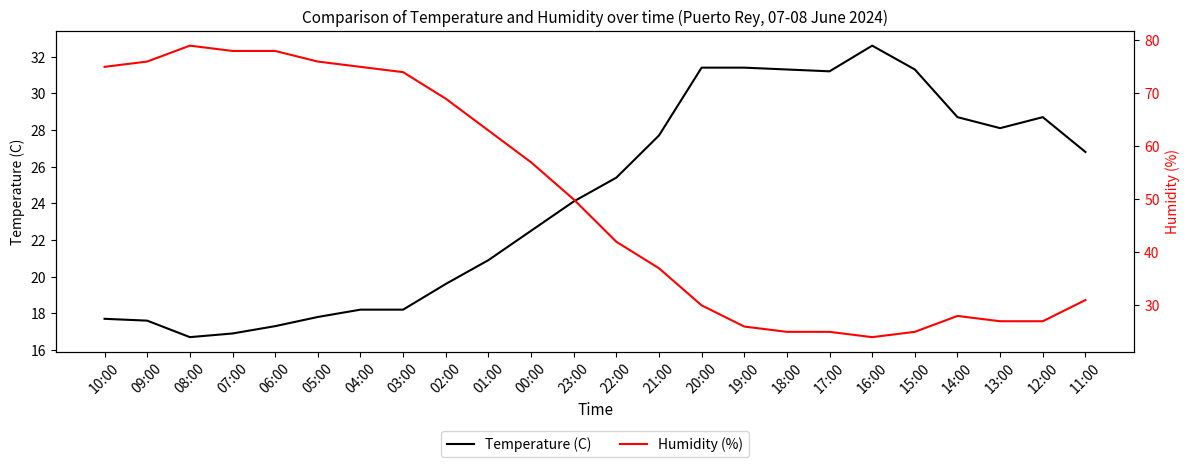

The Humidity (%) series shows 30.0 at 20:00. True or false?

True